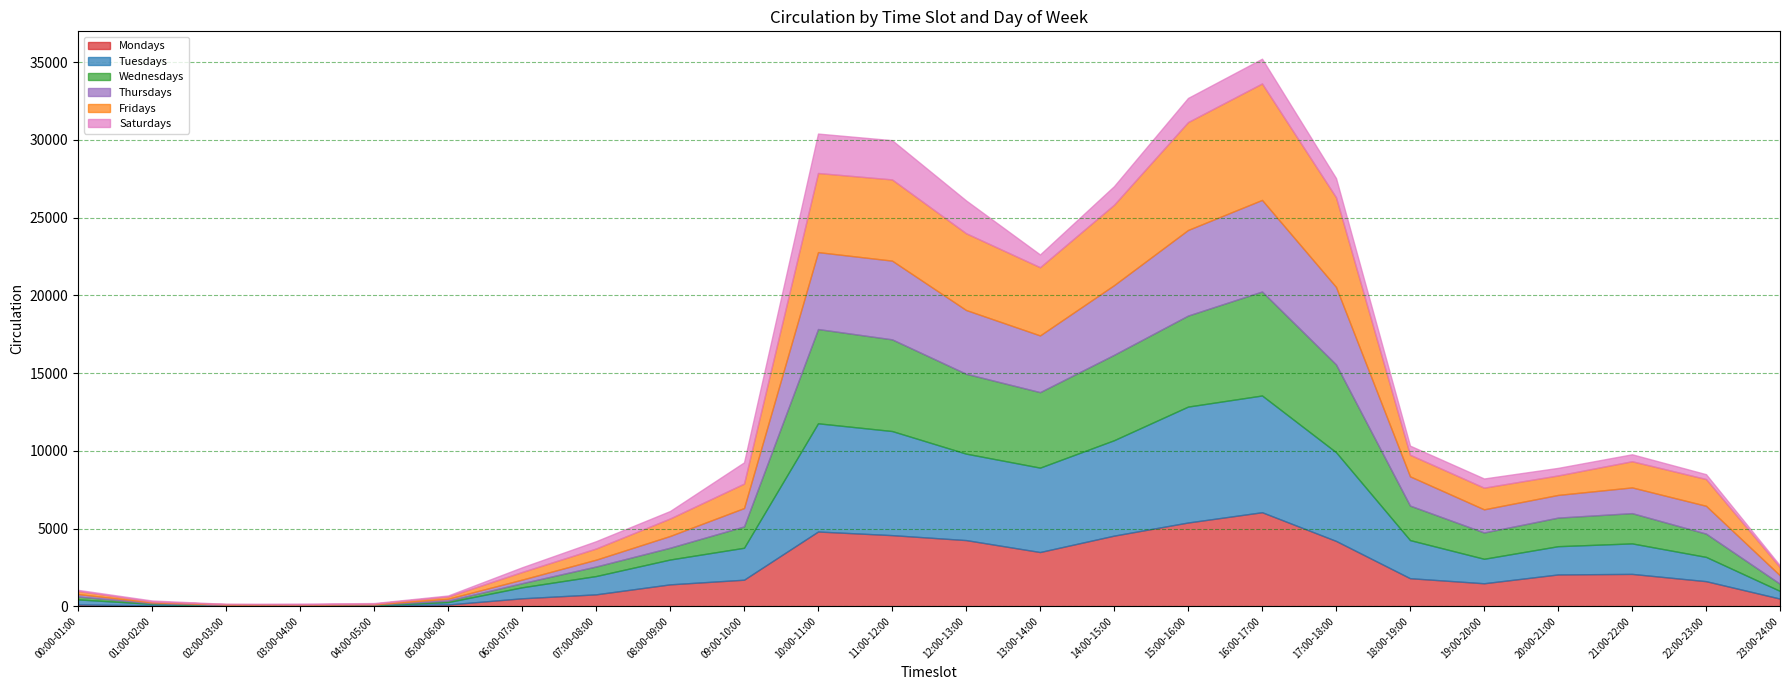

What are all the series names shown in the legend?

Mondays, Tuesdays, Wednesdays, Thursdays, Fridays, Saturdays